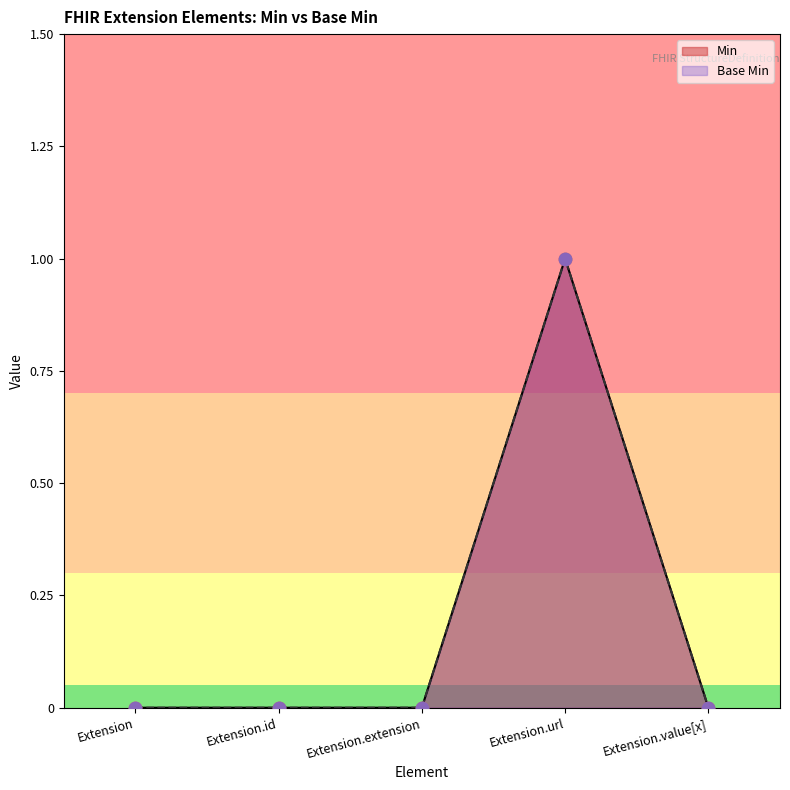

Which series has the widest spread of Y values?

Min